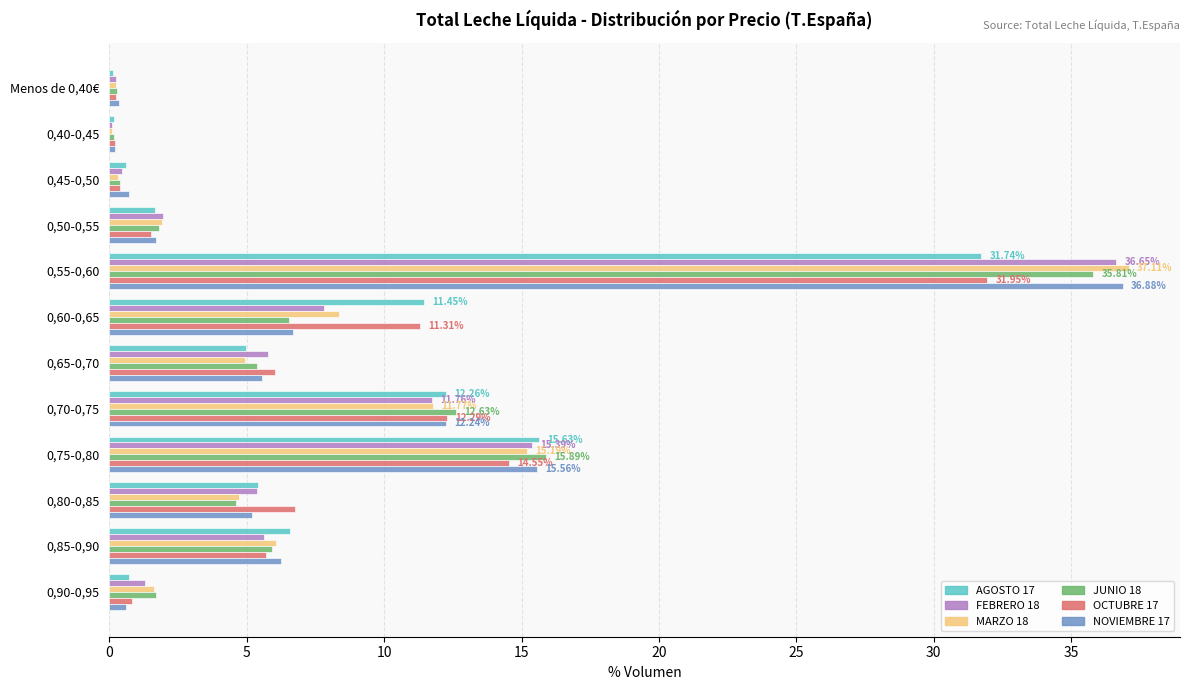

Which series has the widest spread of values?

MARZO 18